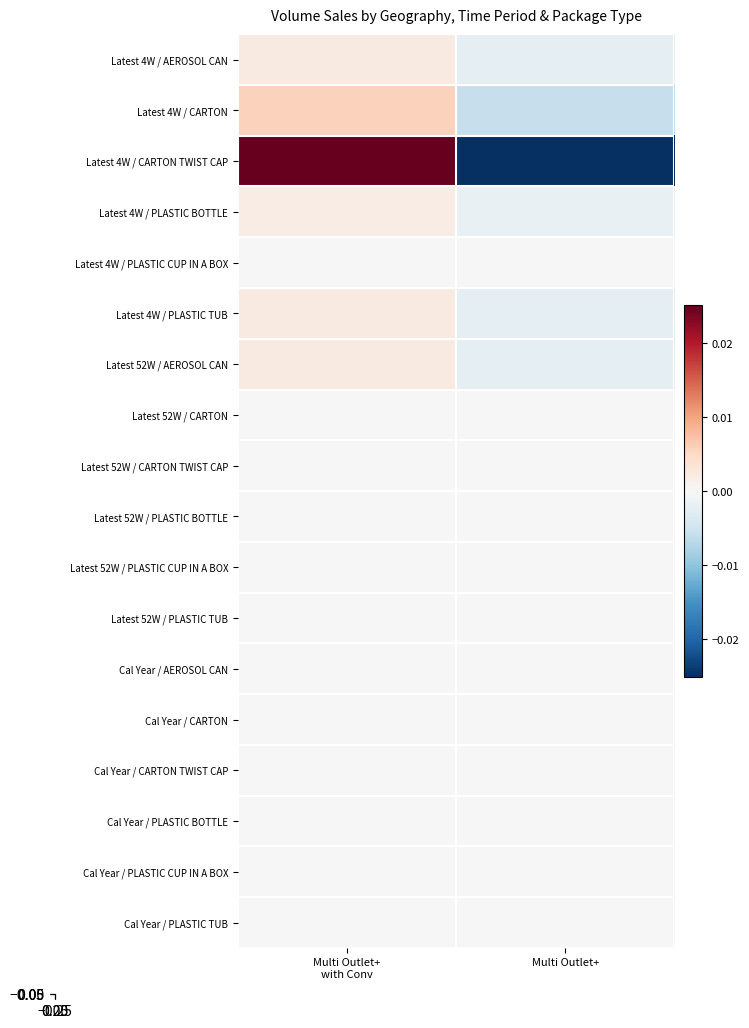

Which label corresponds to the smallest value in the chart?

Multi Outlet+